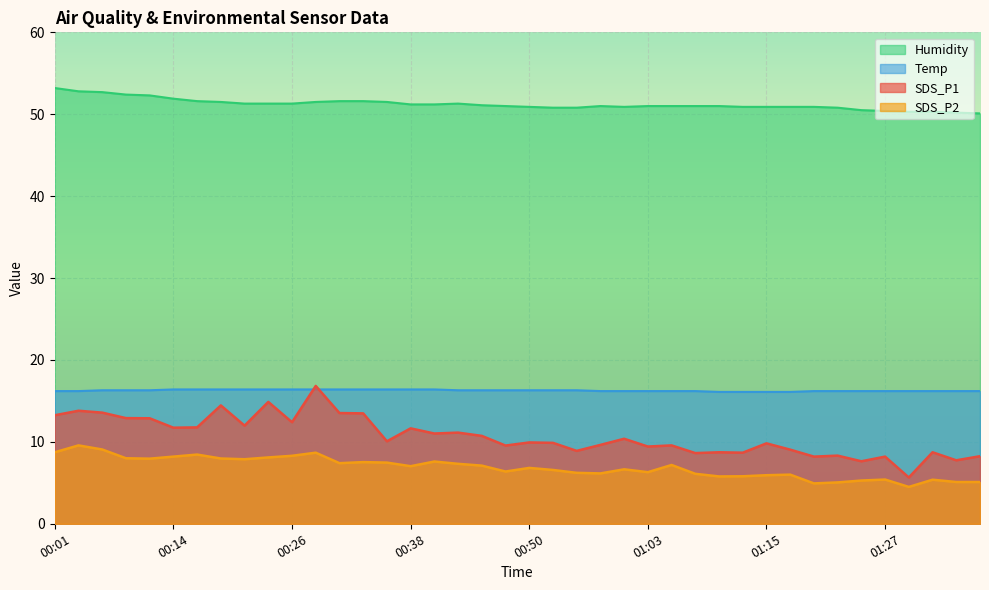

Reading left to right, extract all data points from this chart.

SDS_P1: 13.2	13.8	13.6	12.9	12.9	11.7	11.8	14.4	12.0	14.9	12.4	16.8	13.5	13.5	10.1	11.7	11.0	11.1	10.7	9.6	9.9	9.9	8.9	9.6	10.4	9.4	9.6	8.6	8.7	8.7	9.8	9.1	8.2	8.3	7.6	8.2	5.7	8.7	7.8	8.2
SDS_P2: 8.7	9.6	9.1	8.0	8.0	8.2	8.4	8.0	7.9	8.1	8.3	8.7	7.4	7.5	7.5	7.0	7.6	7.3	7.1	6.4	6.8	6.6	6.2	6.2	6.7	6.3	7.2	6.1	5.8	5.8	5.9	6.0	4.9	5.0	5.3	5.4	4.5	5.4	5.1	5.1
Temp: 16.2	16.2	16.3	16.3	16.3	16.4	16.4	16.4	16.4	16.4	16.4	16.4	16.4	16.4	16.4	16.4	16.4	16.3	16.3	16.3	16.3	16.3	16.3	16.2	16.2	16.2	16.2	16.2	16.1	16.1	16.1	16.1	16.2	16.2	16.2	16.2	16.2	16.2	16.2	16.2
Humidity: 53.2	52.8	52.7	52.4	52.3	51.9	51.6	51.5	51.3	51.3	51.3	51.5	51.6	51.6	51.5	51.2	51.2	51.3	51.1	51.0	50.9	50.8	50.8	51.0	50.9	51.0	51.0	51.0	51.0	50.9	50.9	50.9	50.9	50.8	50.5	50.4	50.3	50.3	50.2	50.1